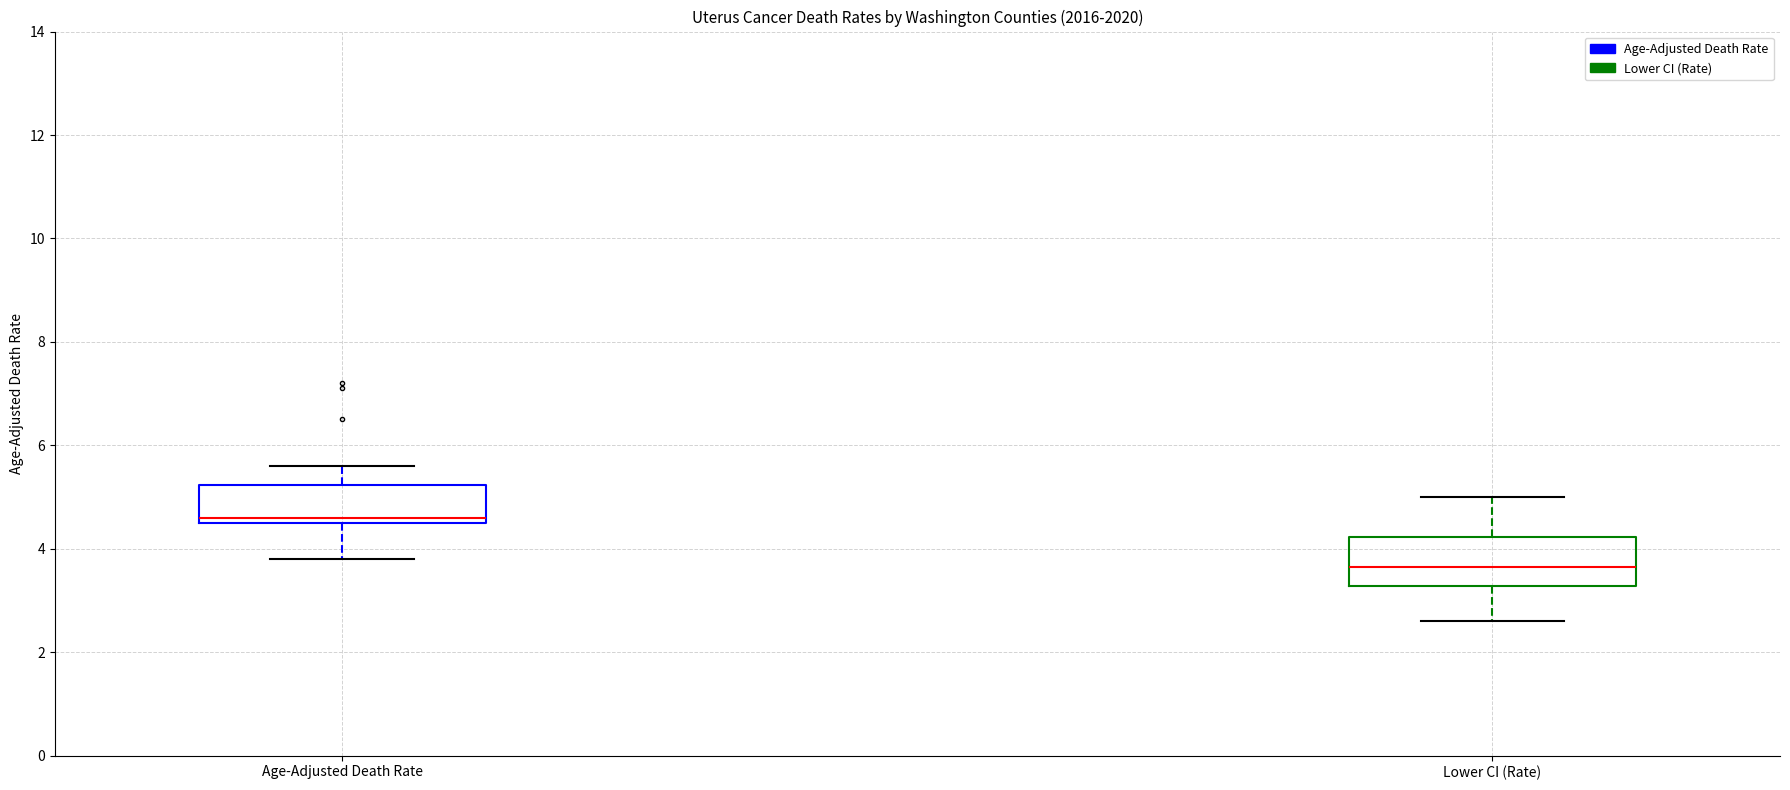

Where does the median line of the box for Lower CI (Rate) sit on the y-axis? The values are not printed on the chart, so give them approximately, as read against the axis.

3.6